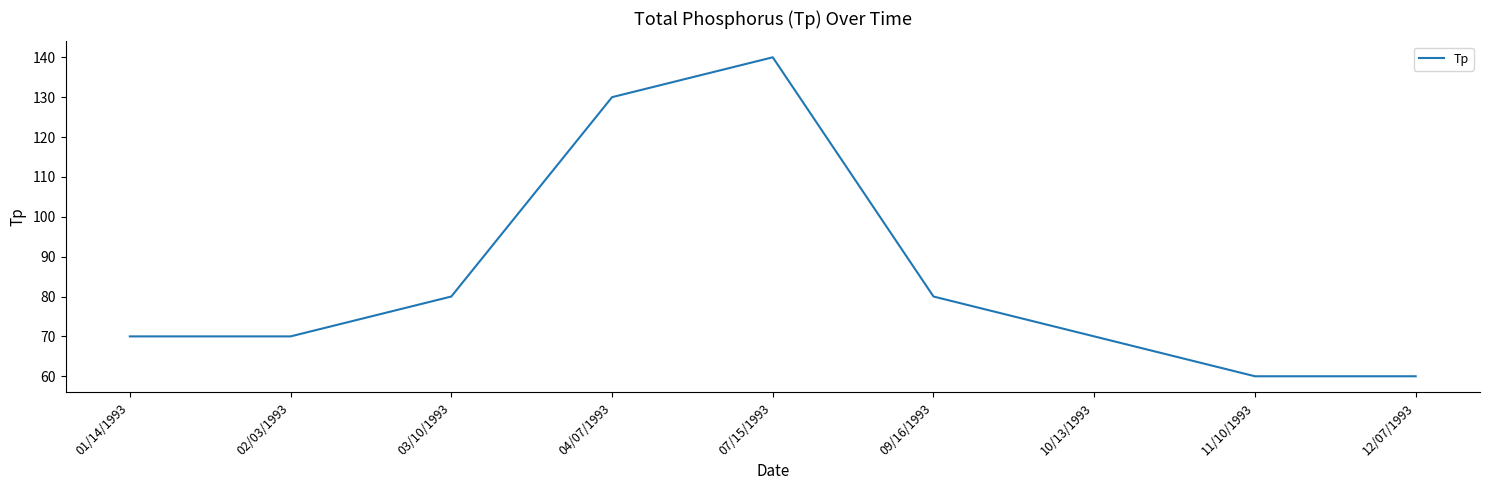

What position from the right is 09/16/1993?

4